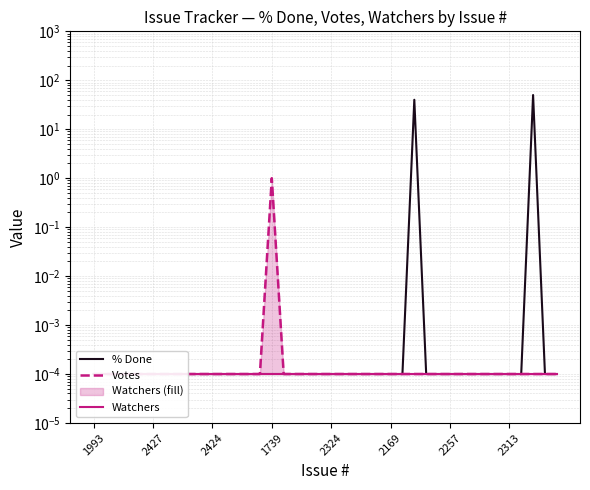

How many lines are shown in the chart?

3